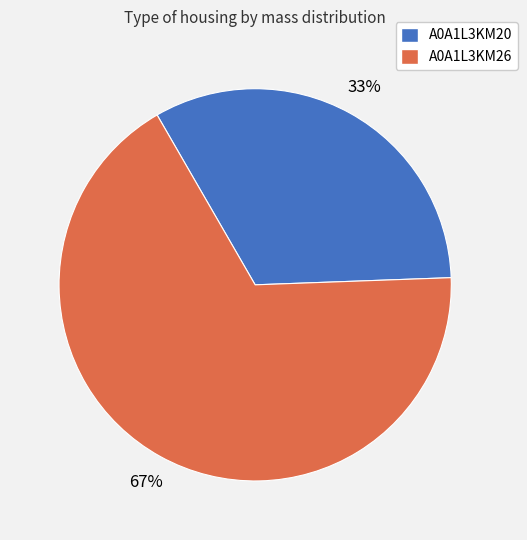

The A0A1L3KM26 slice represents 77% of the pie. True or false?

False